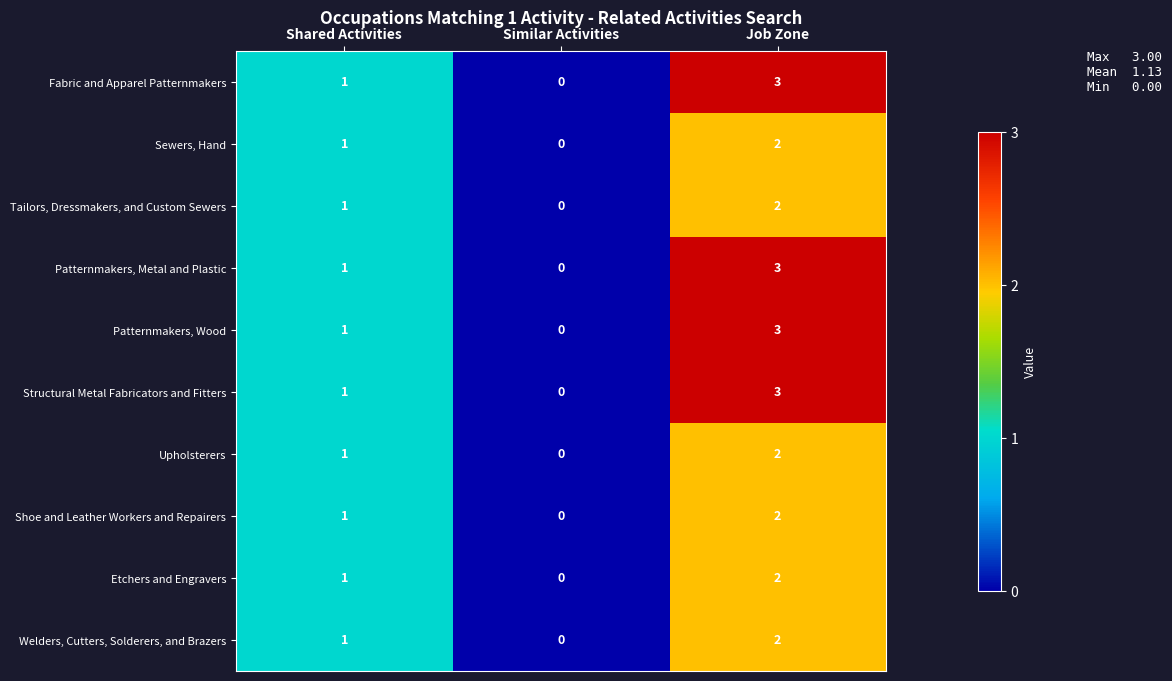

At which label is Patternmakers, Metal and Plastic closest to 1?

Shared Activities